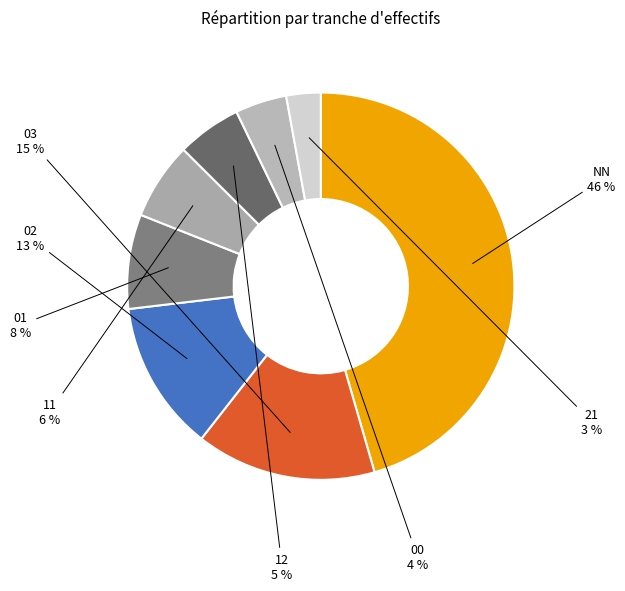

What is the smallest slice in the pie chart?

21